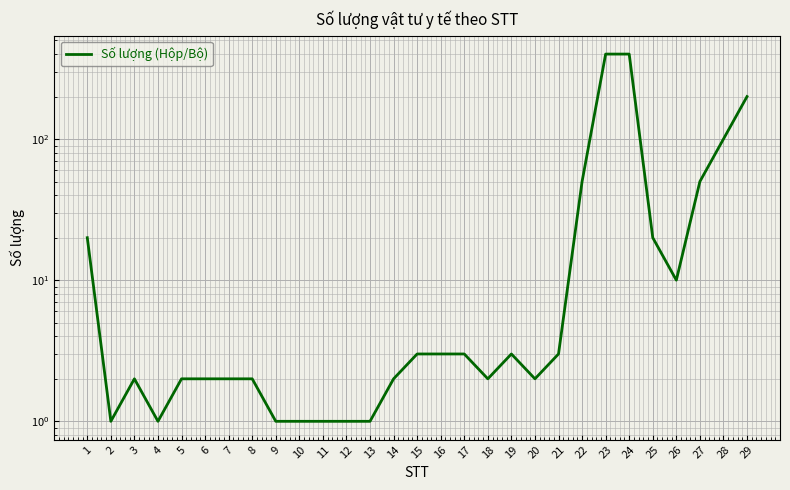

Which category has the highest value across all series?

23